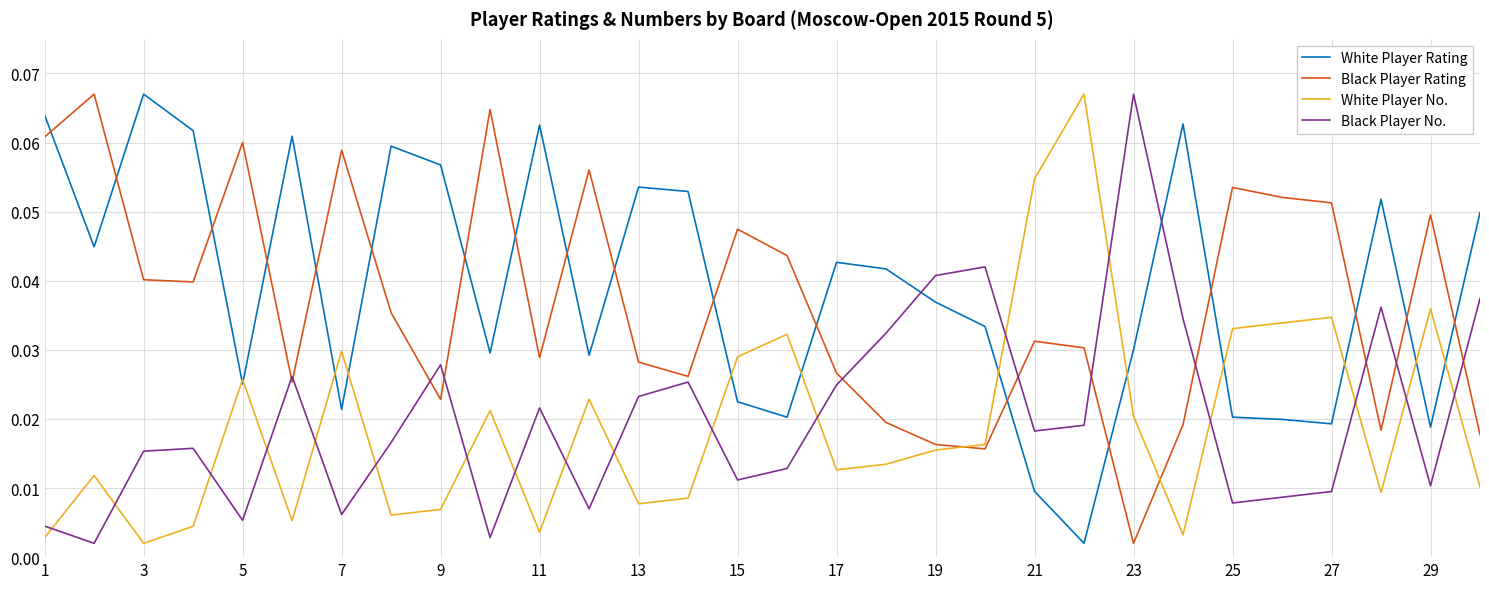

Which series ends up on top after the final intersection of White Player Rating and Black Player No.?

White Player Rating